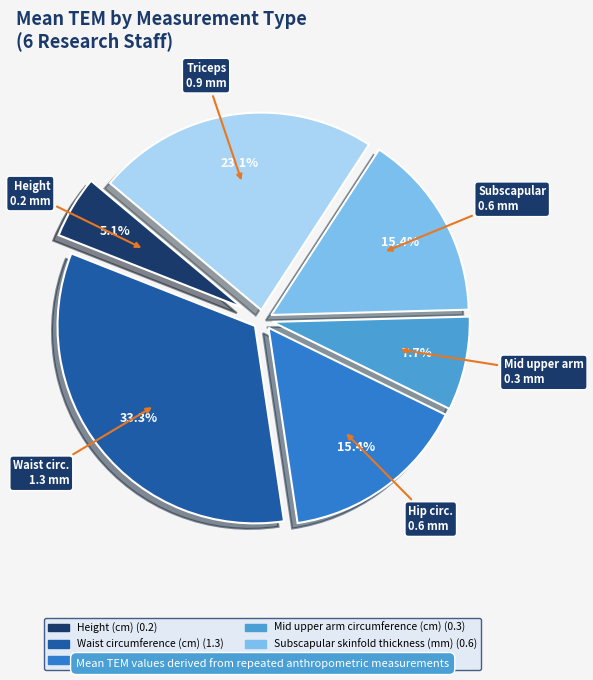

What is the total percentage of Height (cm) and Mid upper arm circumference (cm)?

12.8%